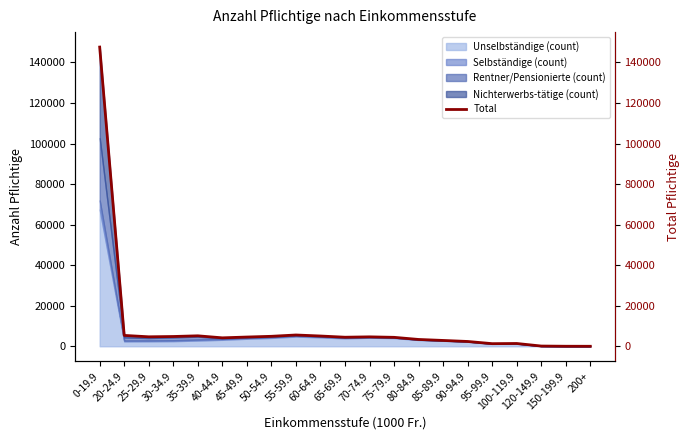

How many data points are less than 4484?

10